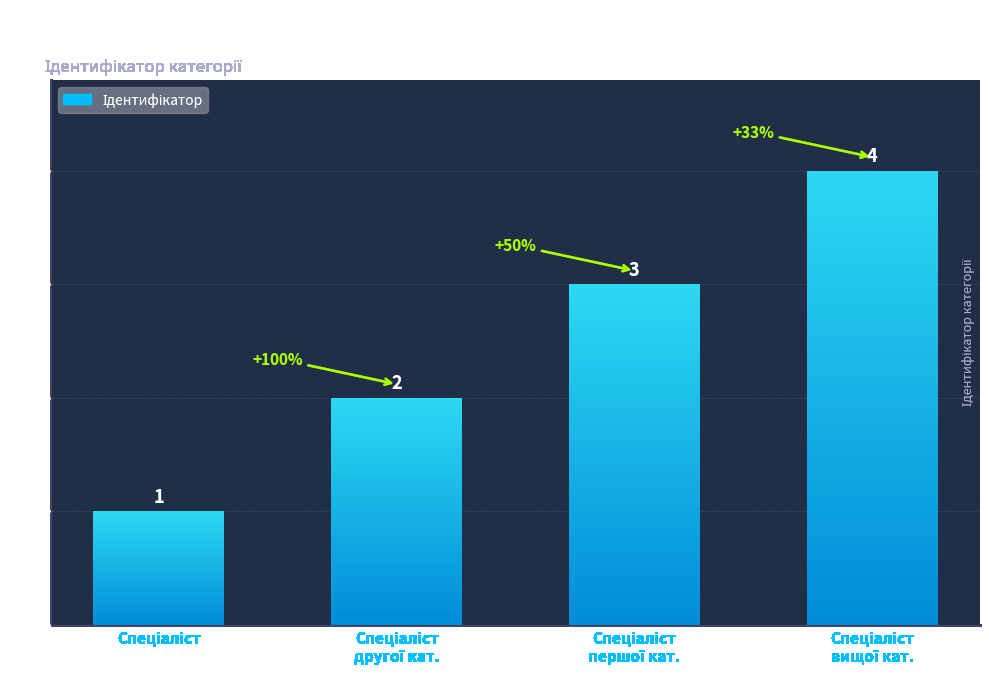

Reading left to right, extract all data points from this chart.

1	2	3	4